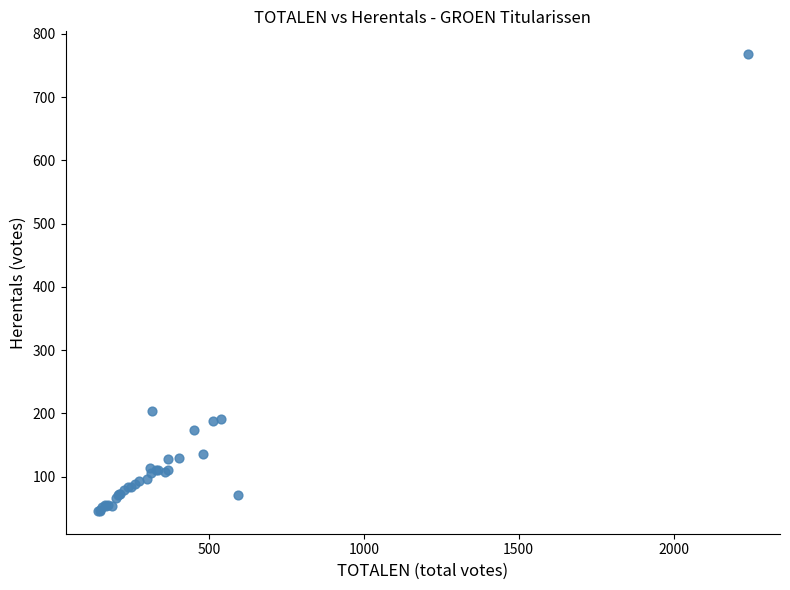

What Y value in the scatter plot is closest to 407?

204